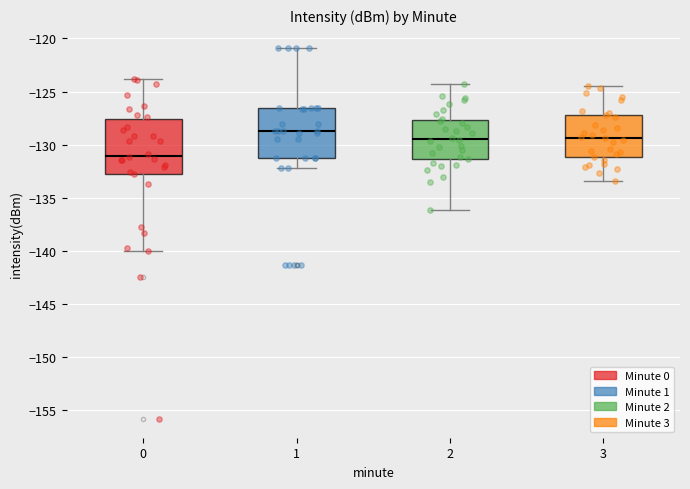

Which box's median line is the lowest?

0